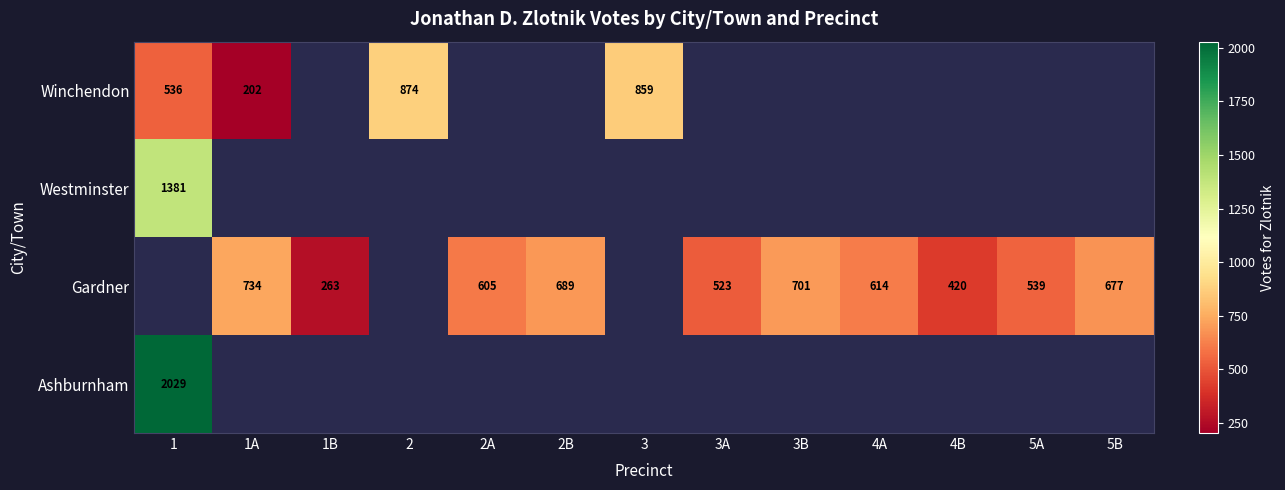

True or false: Gardner has a value of 677 at 5B.

True